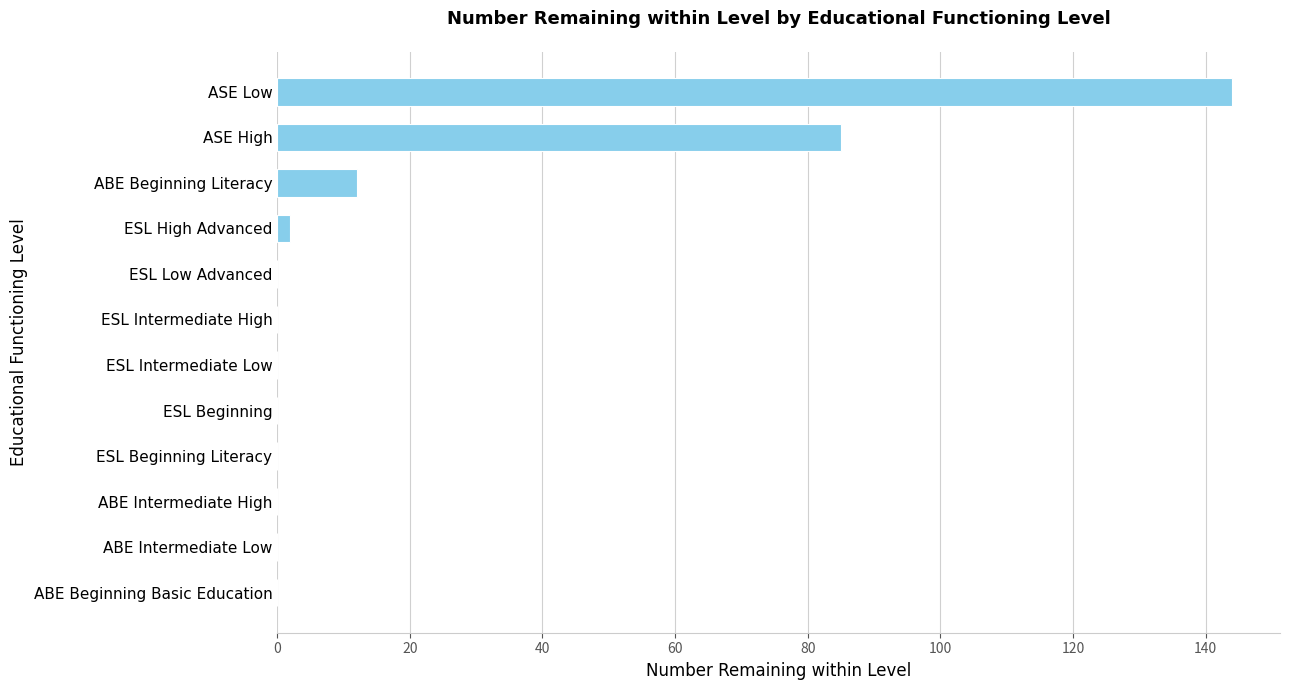

Reading top to bottom, transcribe all the data shown in this chart.

ASE Low=144	ASE High=85	ABE Beginning Literacy=12	ESL High Advanced=2	ESL Low Advanced=0	ESL Intermediate High=0	ESL Intermediate Low=0	ESL Beginning=0	ESL Beginning Literacy=0	ABE Intermediate High=0	ABE Intermediate Low=0	ABE Beginning Basic Education=0